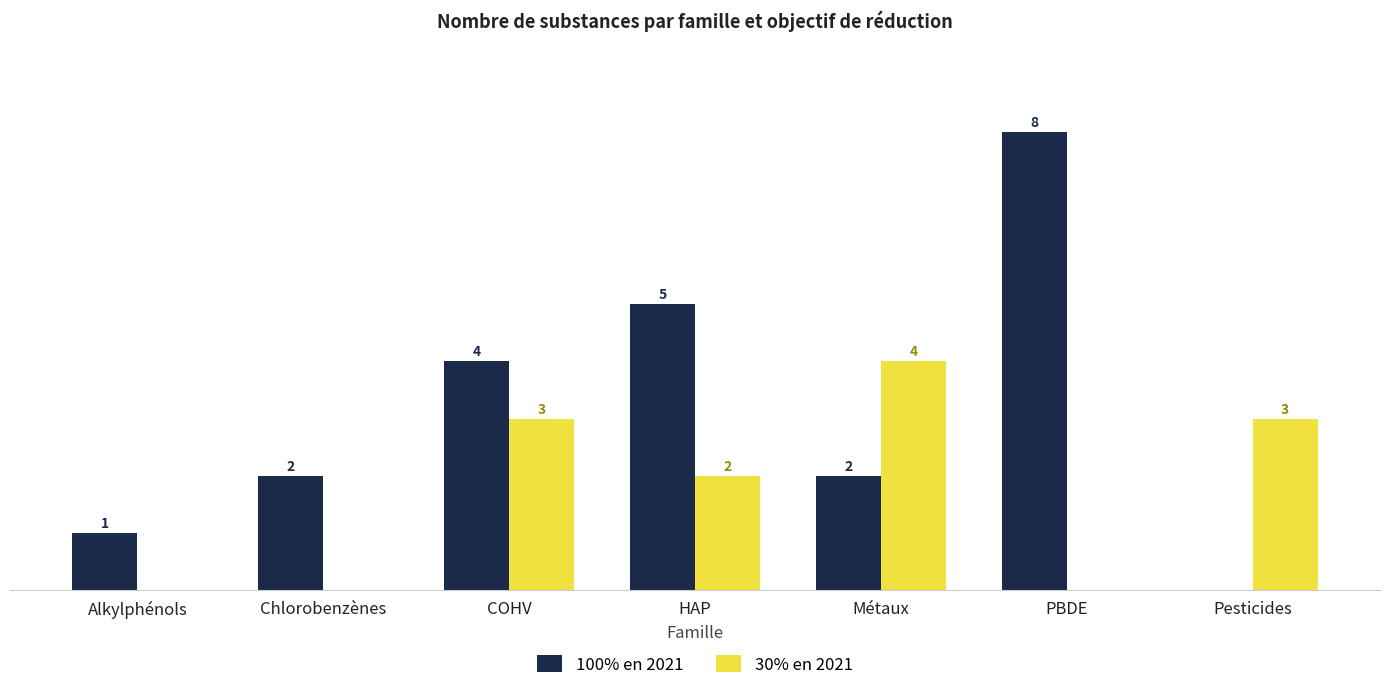

What are all the series names shown in the legend?

100% en 2021, 30% en 2021